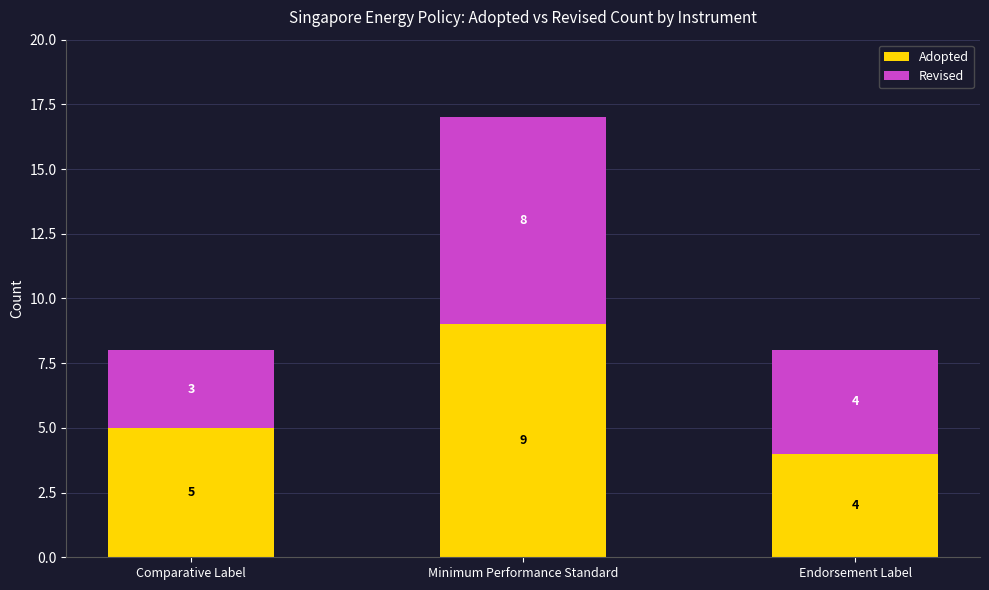

What are all the series names shown in the legend?

Adopted, Revised